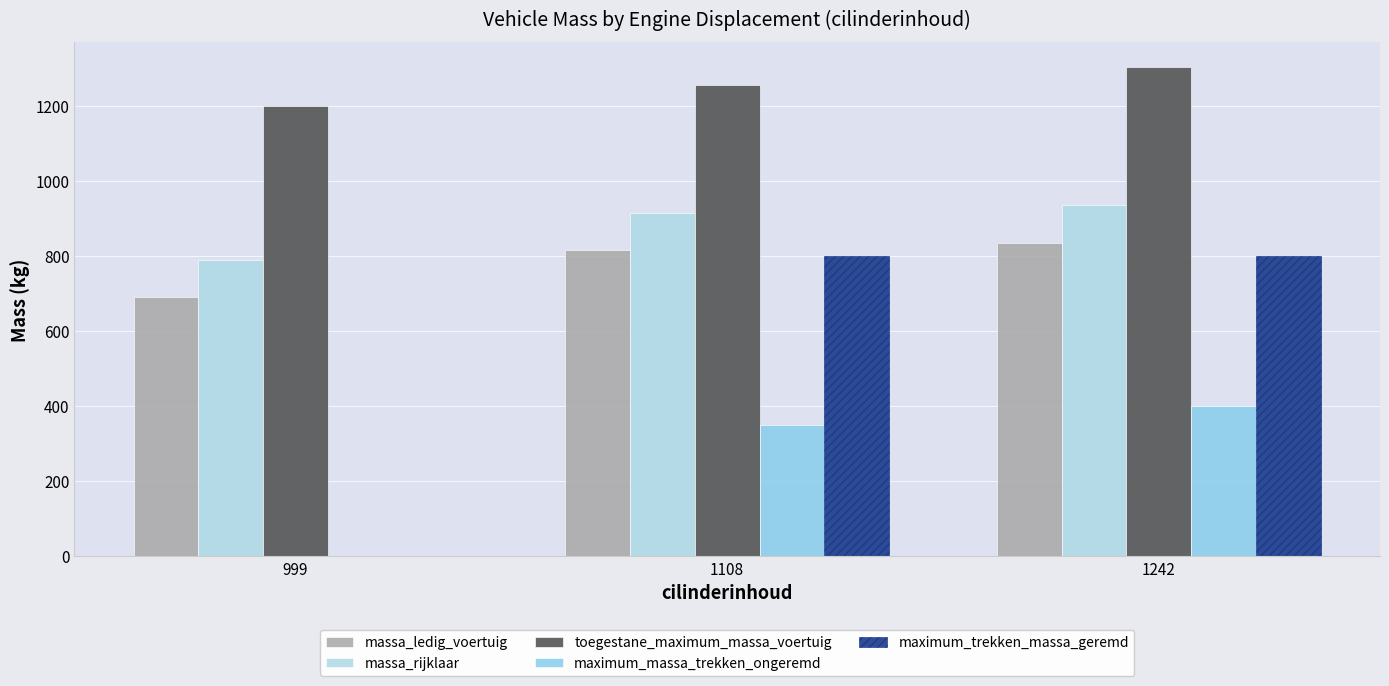

Between 999 and 1242, which is larger?

1242